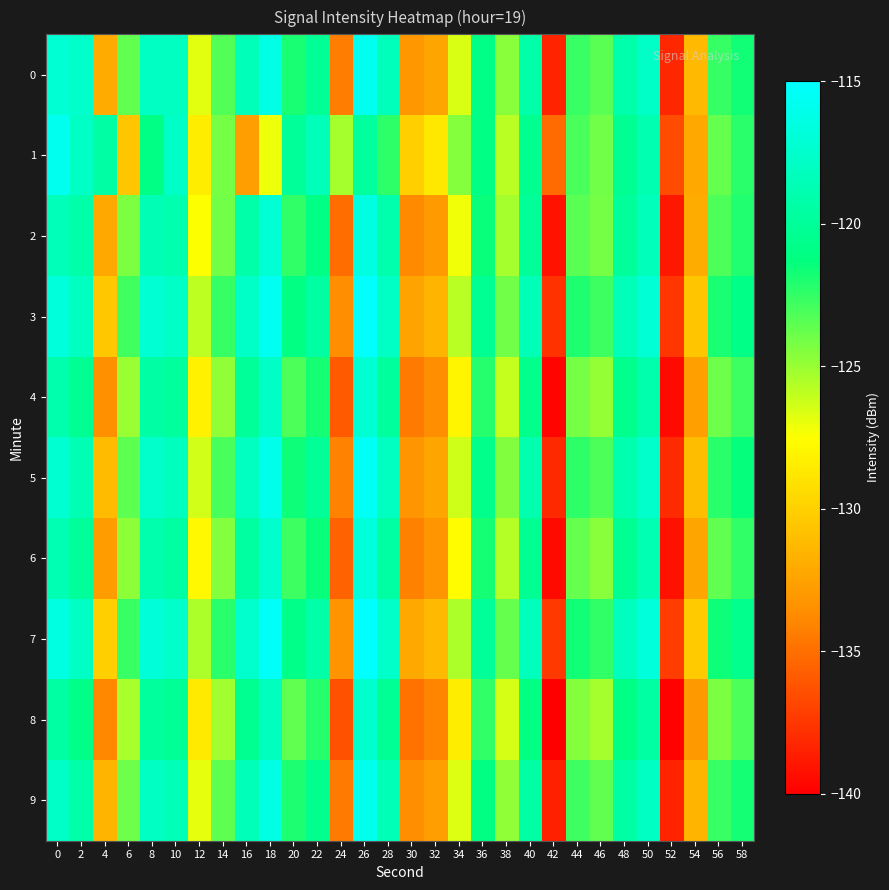

Between 4 and 12, which is larger?

12